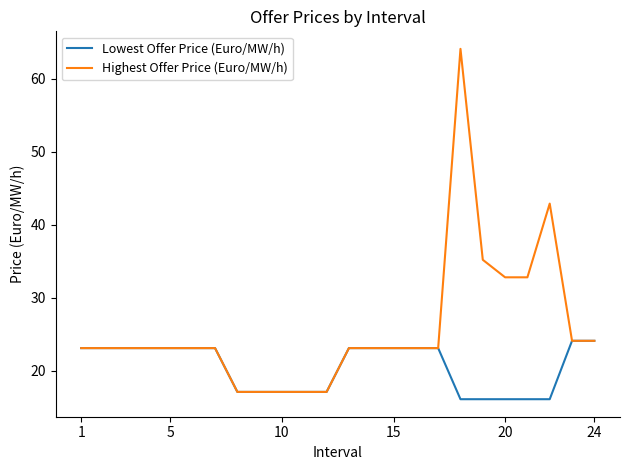

List the series in order of their overall mean, highest first.

Highest Offer Price (Euro/MW/h), Lowest Offer Price (Euro/MW/h)